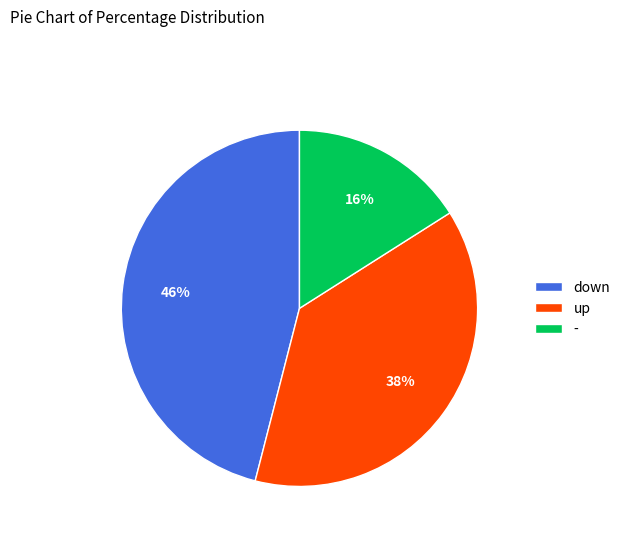

To the nearest percent, what portion does down represent?

46%